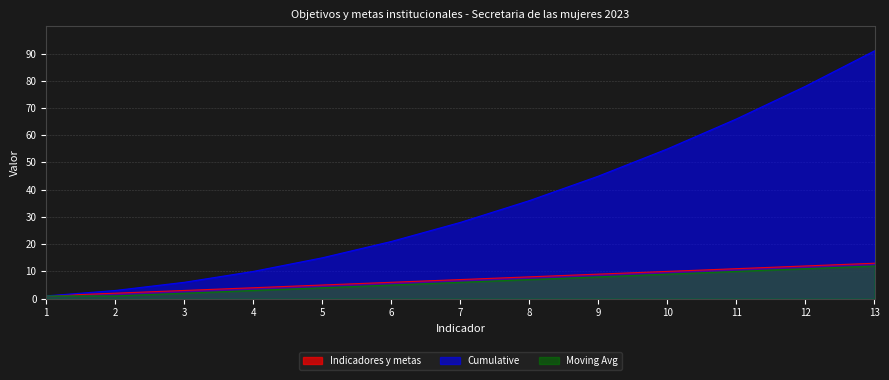

What is the maximum value for Moving Avg?

12